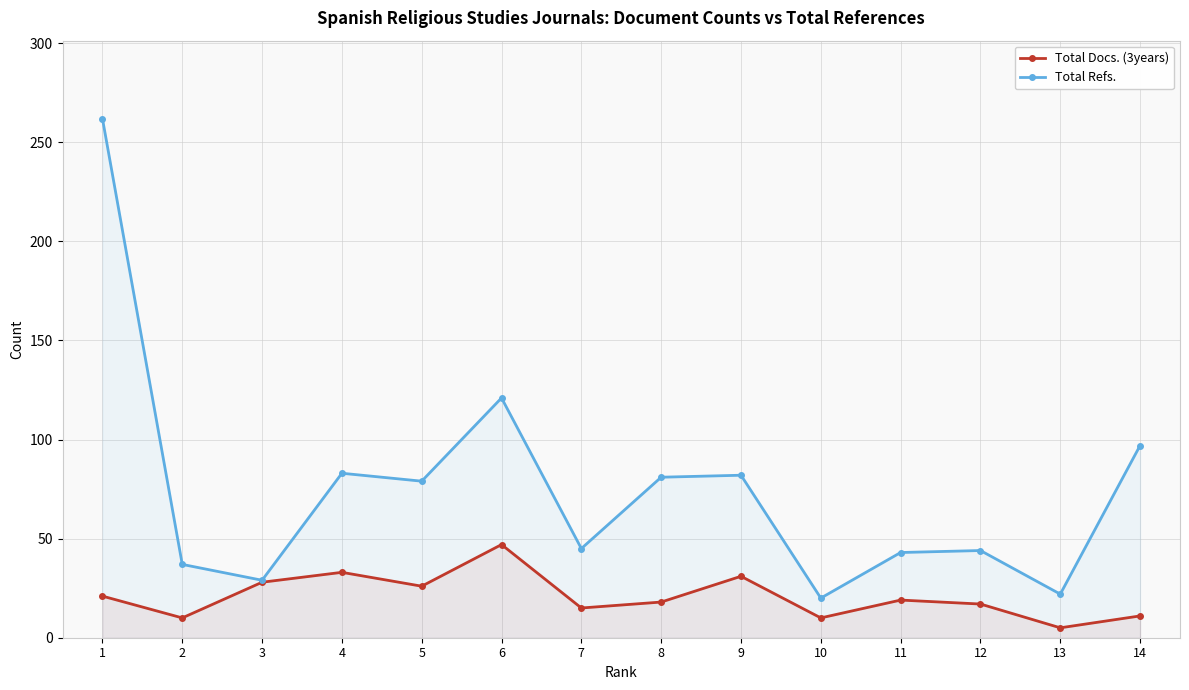

What is the difference between the highest and lowest values at 14?

86